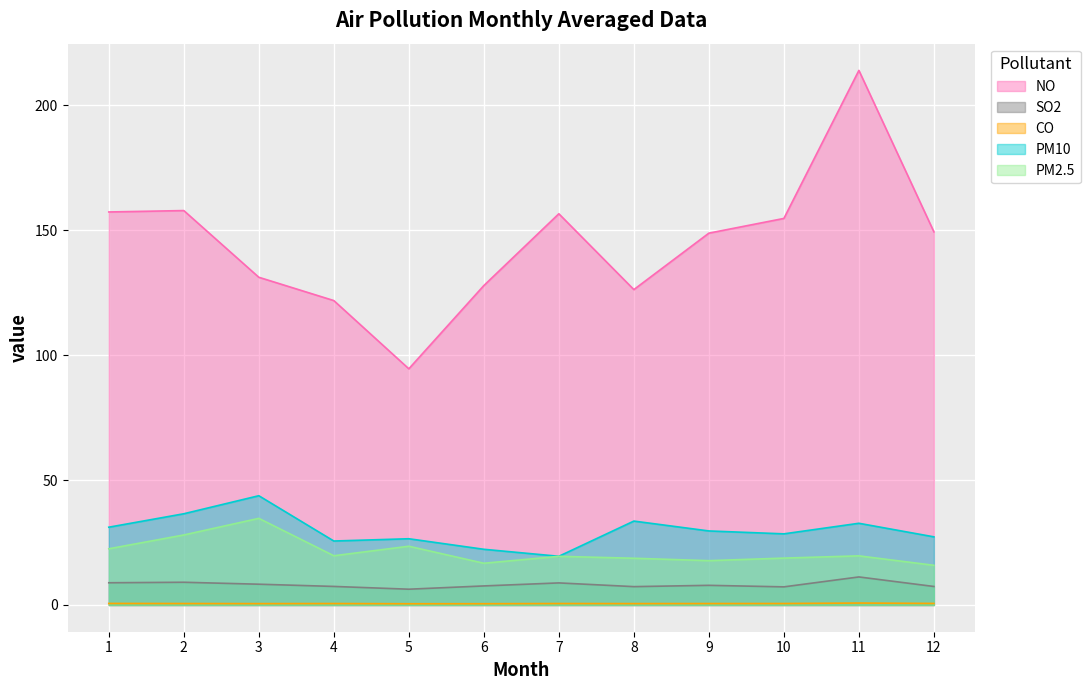

What is the average value of the PM10 series?

29.8